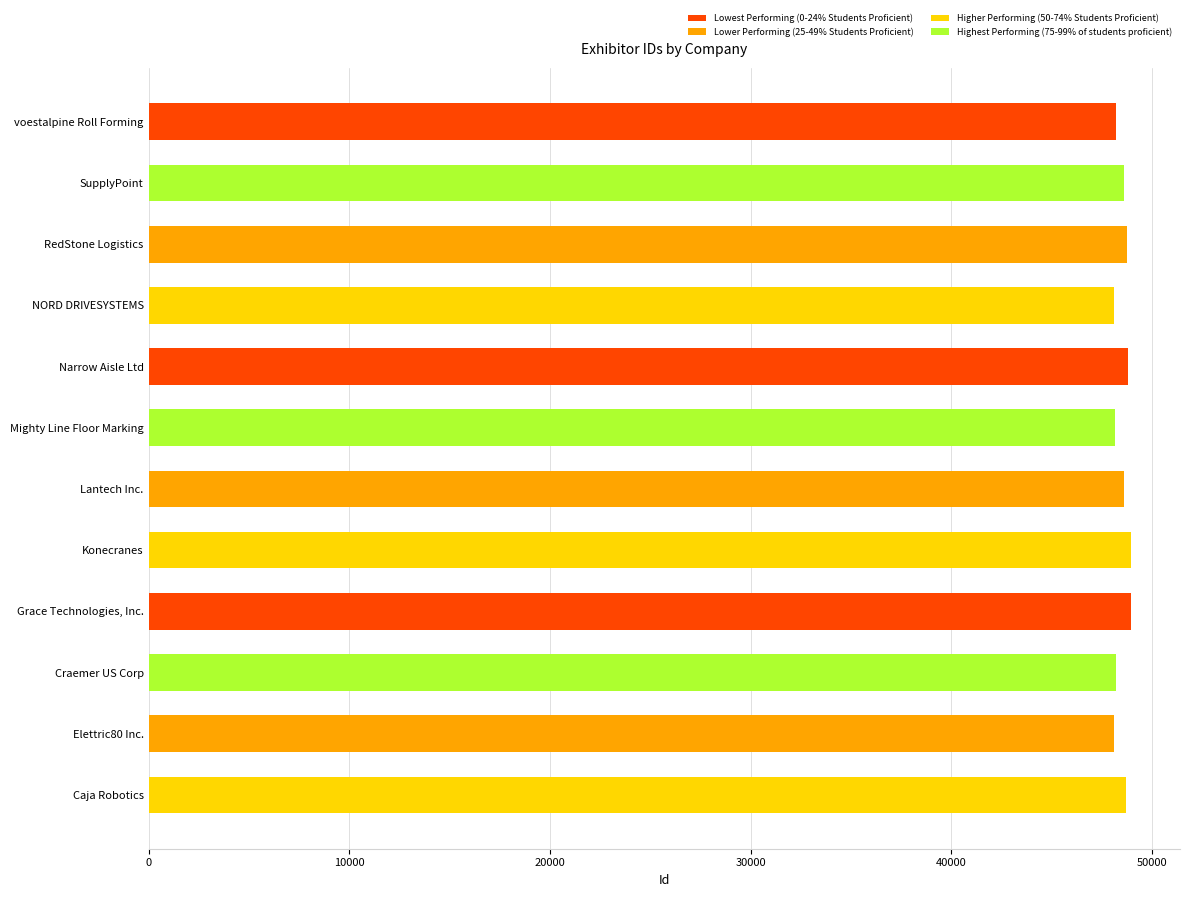

Is it true that the value at Elettric80 Inc. is 17379?

False